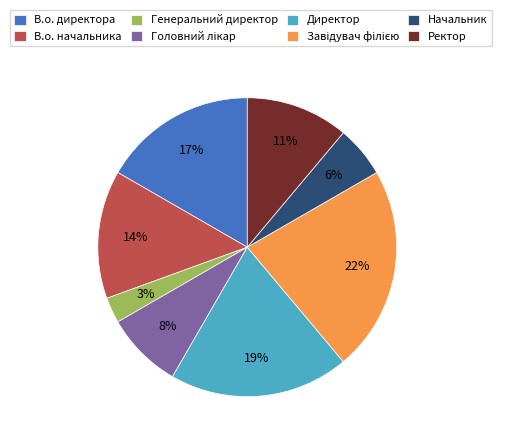

Count the number of slices in the pie.

8